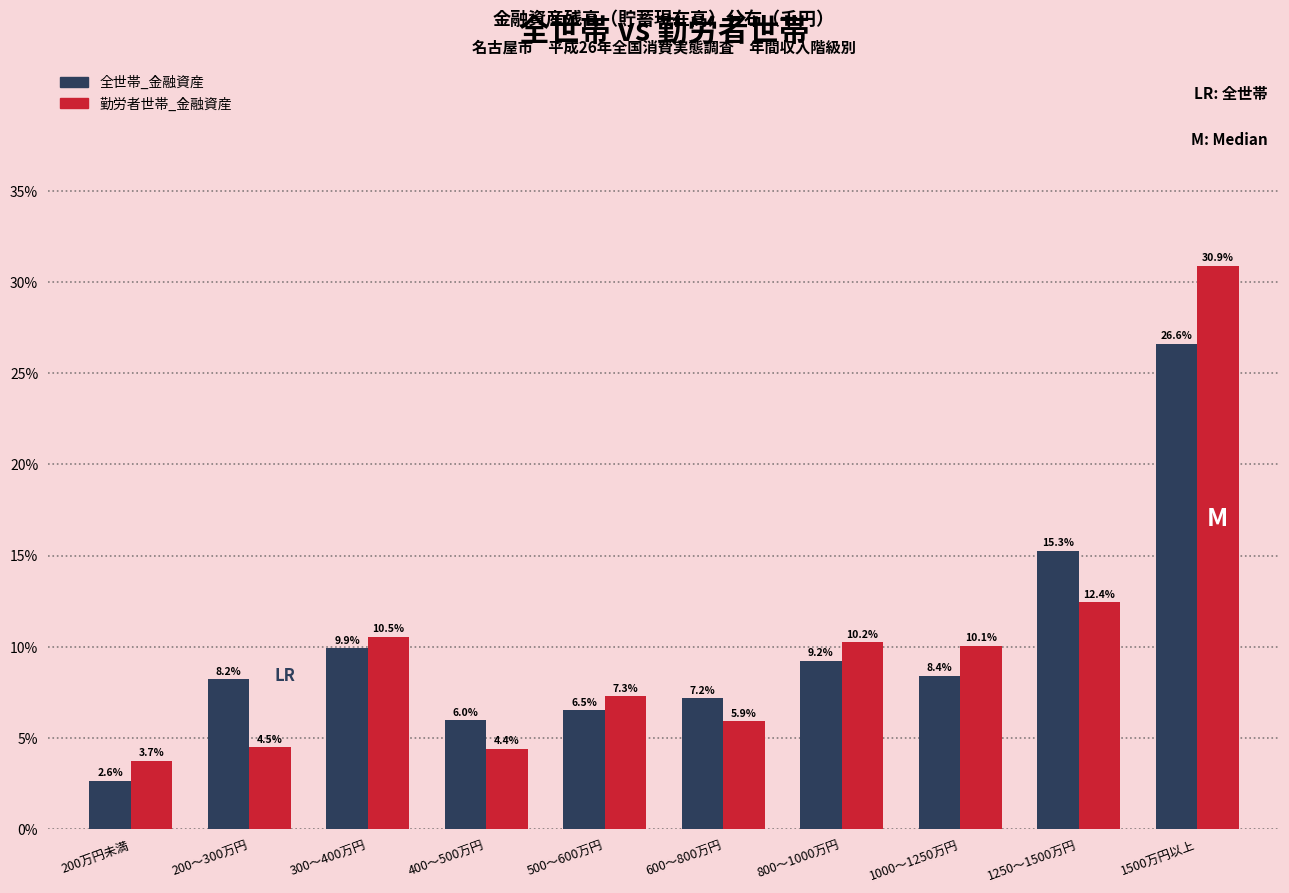

Reading right to left, what are all the values shown in this chart?

全世帯_金融資産: 1500万円以上=26.6	1250～1500万円=15.3	1000～1250万円=8.4	800～1000万円=9.2	600～800万円=7.2	500～600万円=6.5	400～500万円=6.0	300～400万円=9.9	200～300万円=8.2	200万円未満=2.6
勤労者世帯_金融資産: 1500万円以上=30.9	1250～1500万円=12.4	1000～1250万円=10.1	800～1000万円=10.2	600～800万円=5.9	500～600万円=7.3	400～500万円=4.4	300～400万円=10.5	200～300万円=4.5	200万円未満=3.7